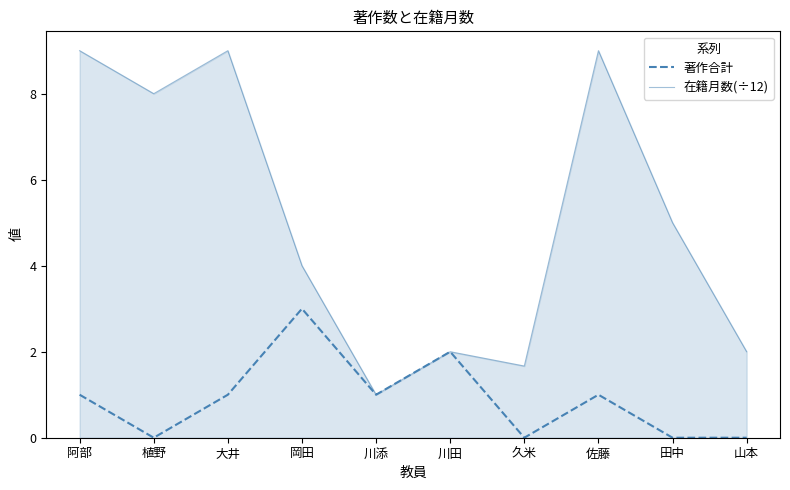

The 著作合計 series shows 1.0 at 阿部. True or false?

True